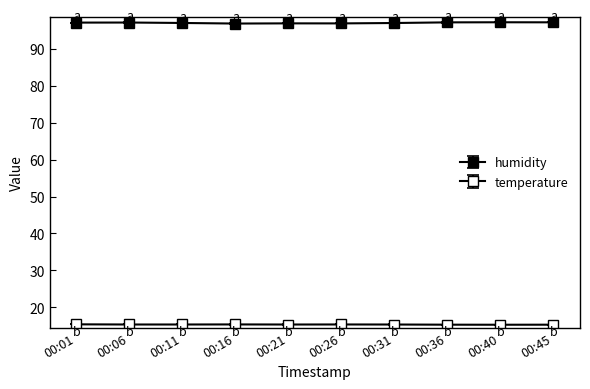

Is this an area chart (filled region under the line)?

No